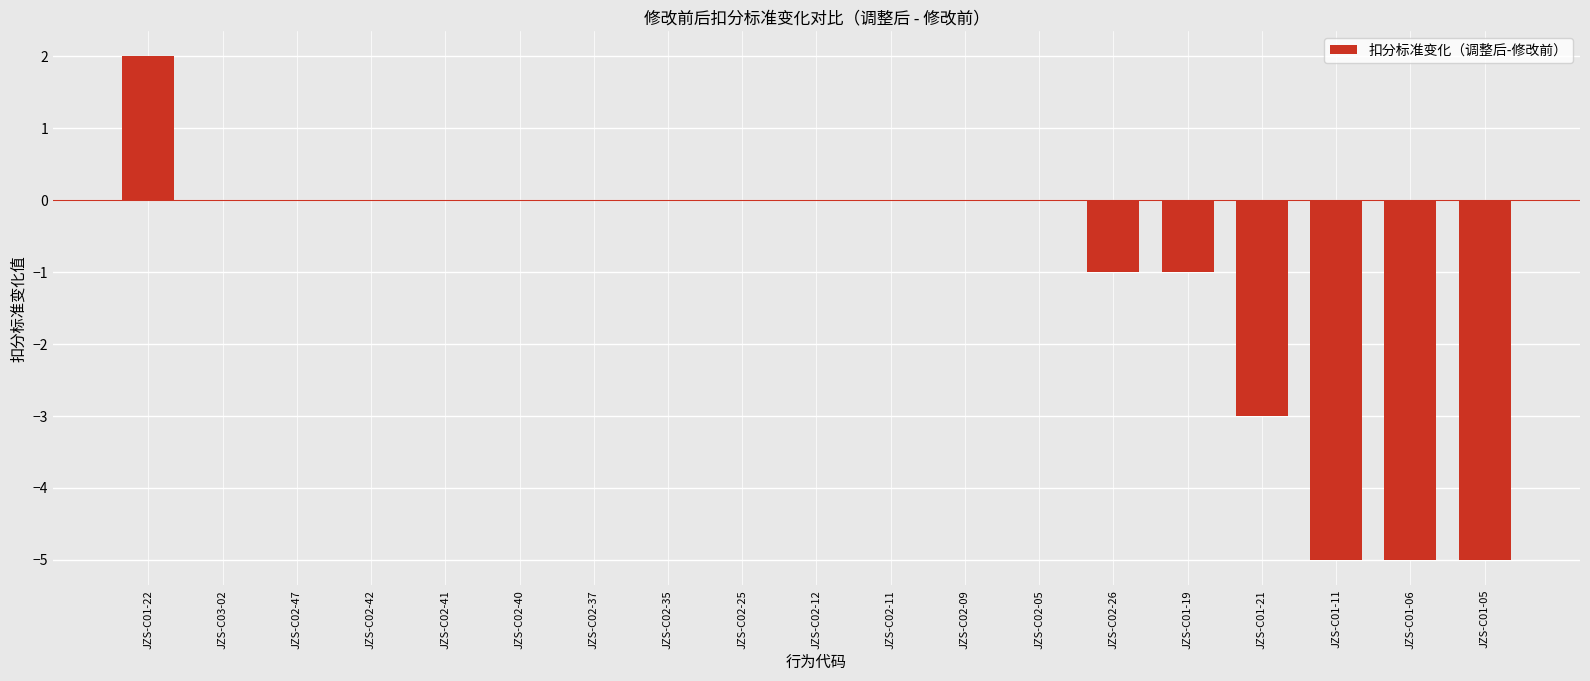

The chart shows a value of 3 at JZS-C01-22. True or false?

False